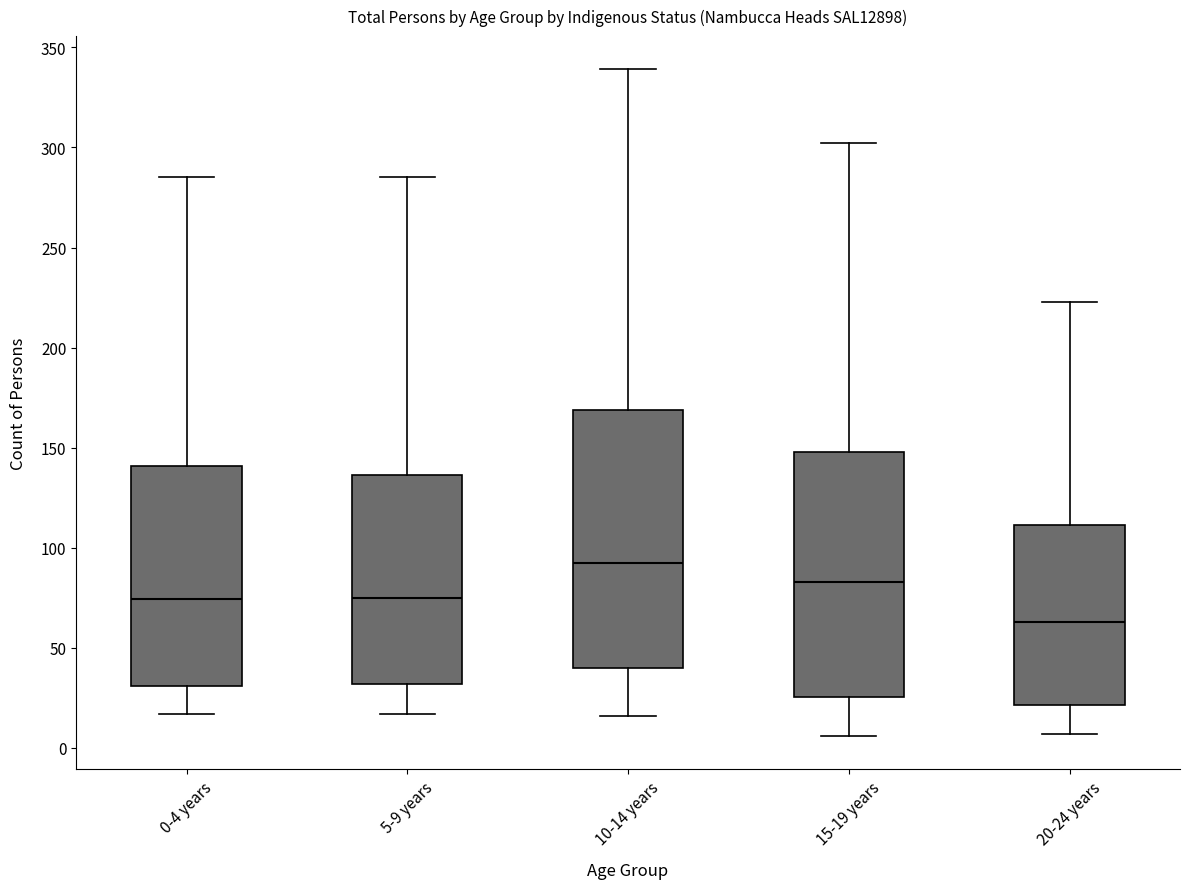

Where is the lower edge of the box for 20-24 years on the y-axis? The values are not printed on the chart, so give them approximately, as read against the axis.

20